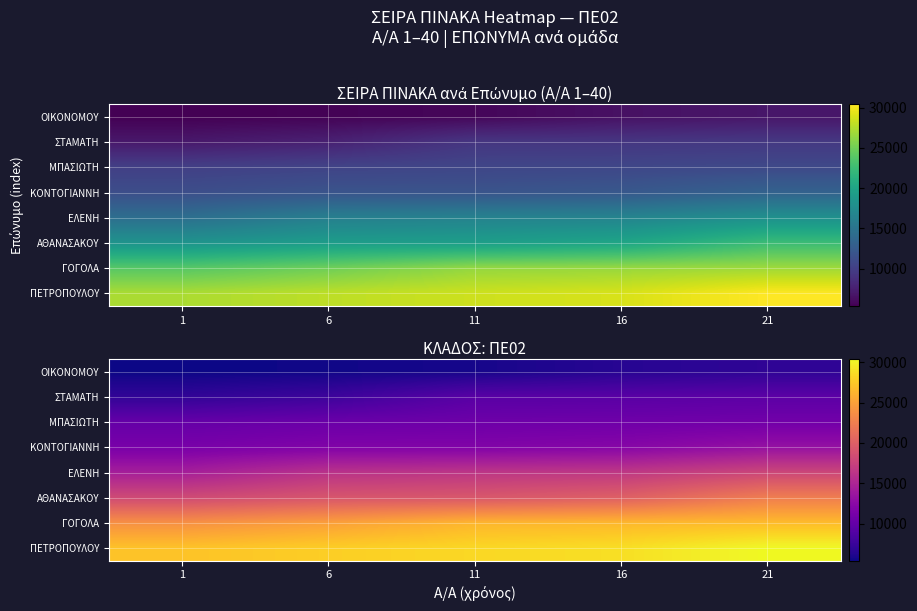

Which series has the largest total across all categories?

ΠΕΤΡΟΠΟΥΛΟΥ